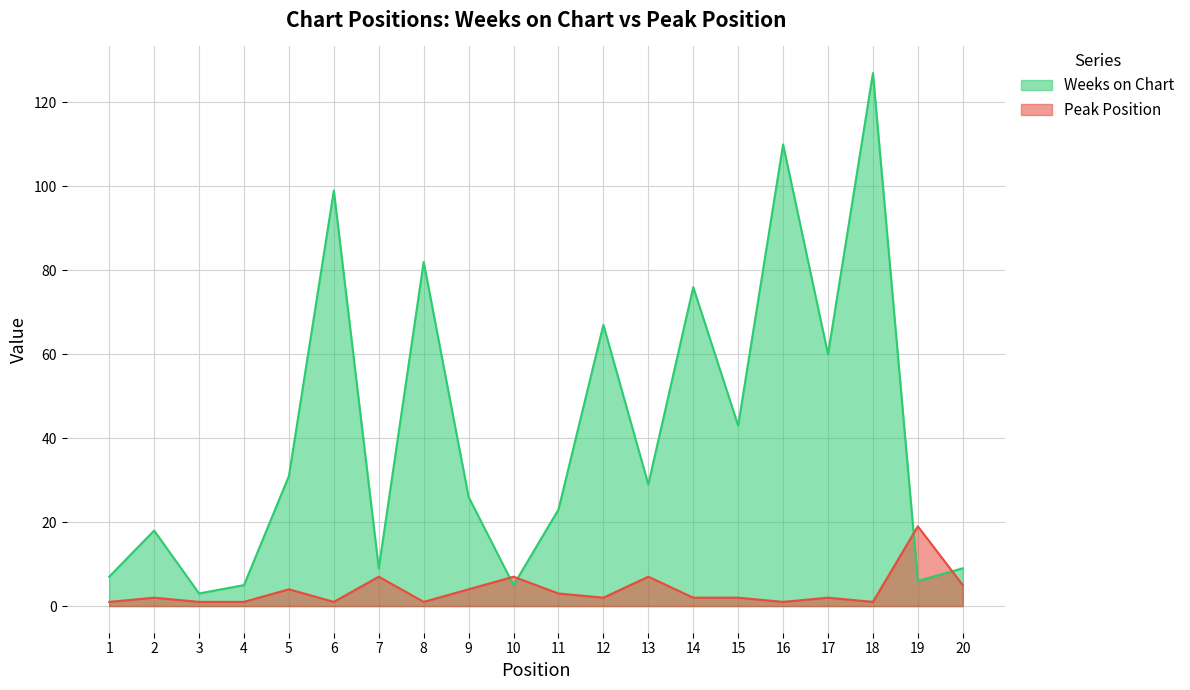

List the series in order of their overall mean, highest first.

Weeks on Chart, Peak Position